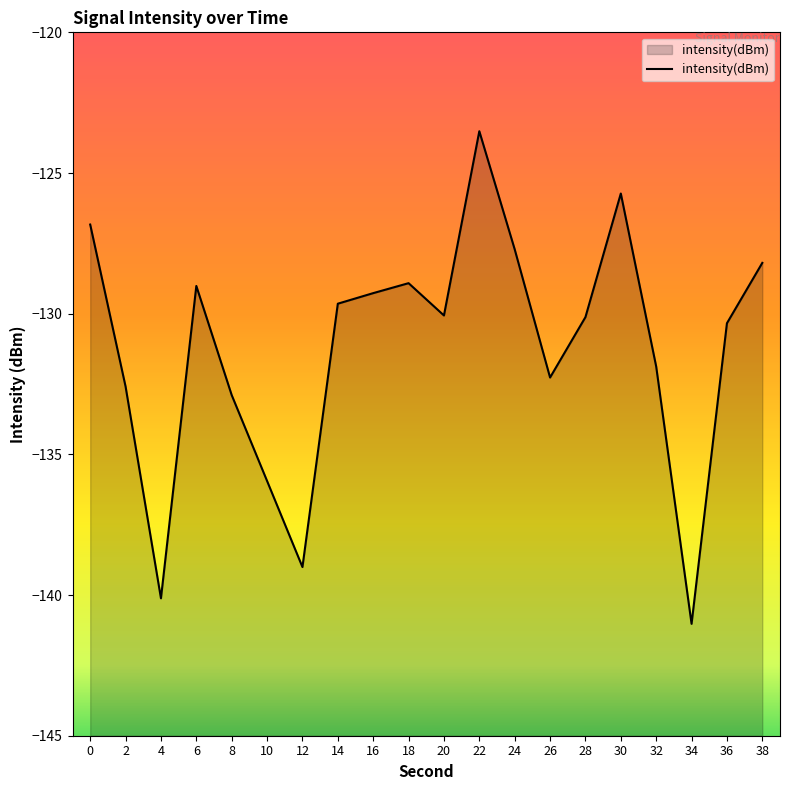

At which category does the data reach its first local valley?

4